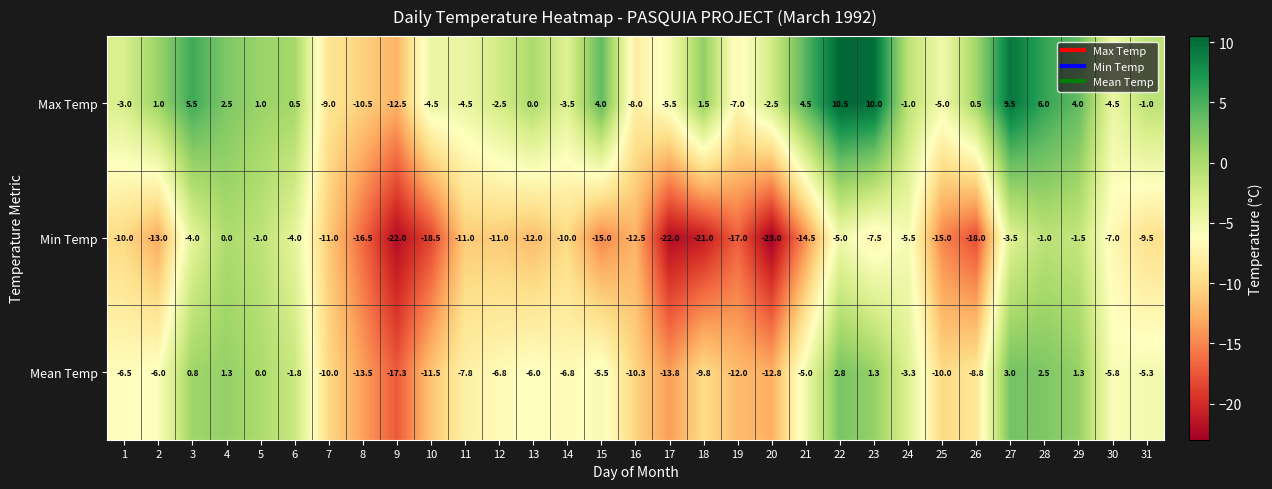

Which category has the lowest value in the Max Temp series?

9